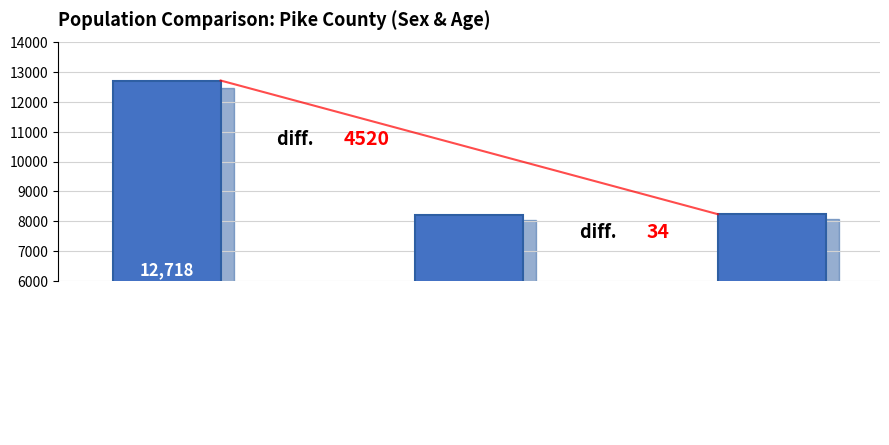

What is the difference between the maximum and minimum values?

4520